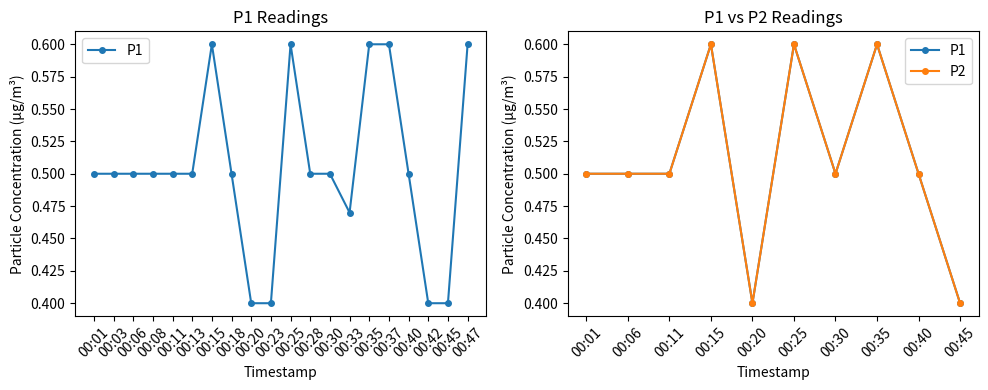

What is the minimum value for P1?

0.4